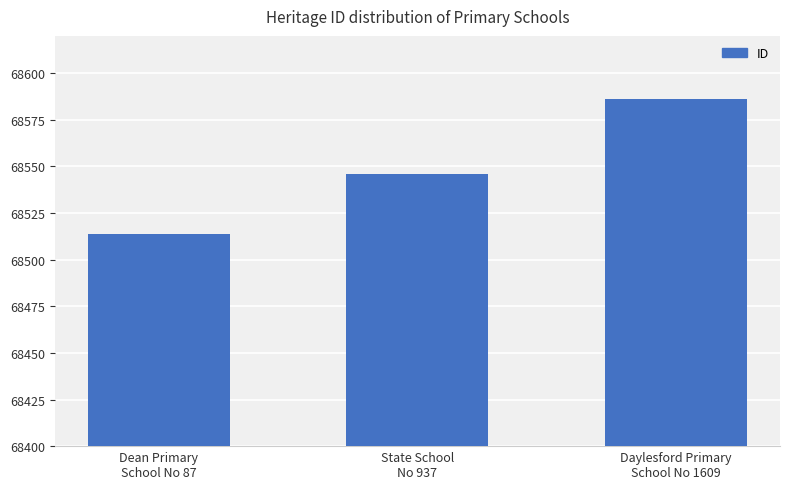

What is the average value?

68549